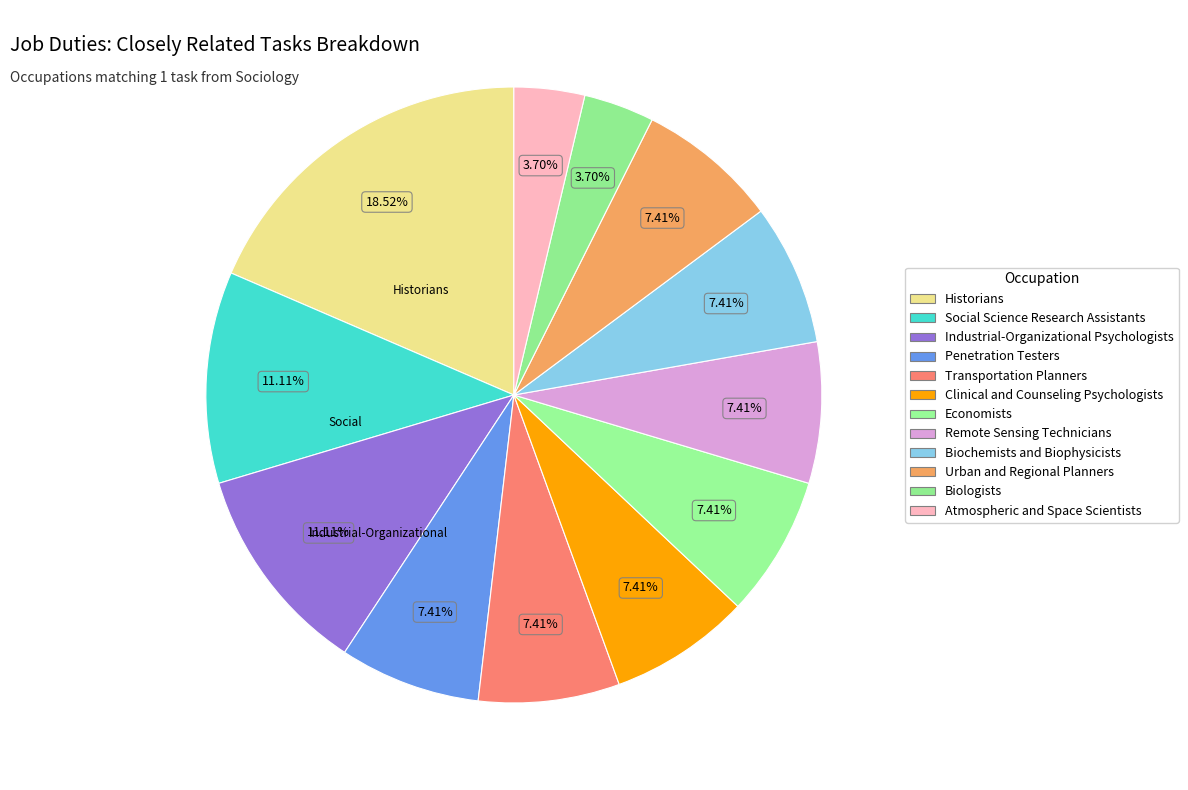

To the nearest percent, what is the combined percentage of Remote Sensing Technicians and Biochemists and Biophysicists?

15%